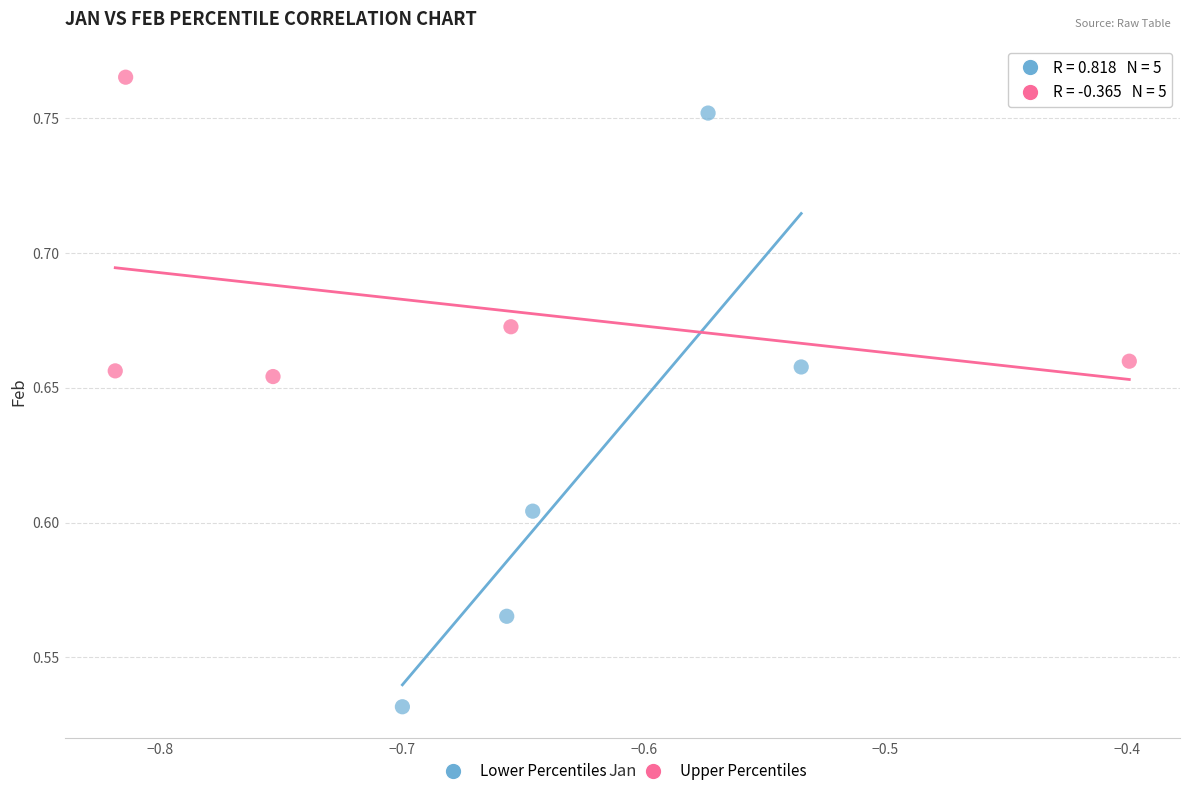

Which series has the largest Y range (max minus min)?

Lower Percentiles